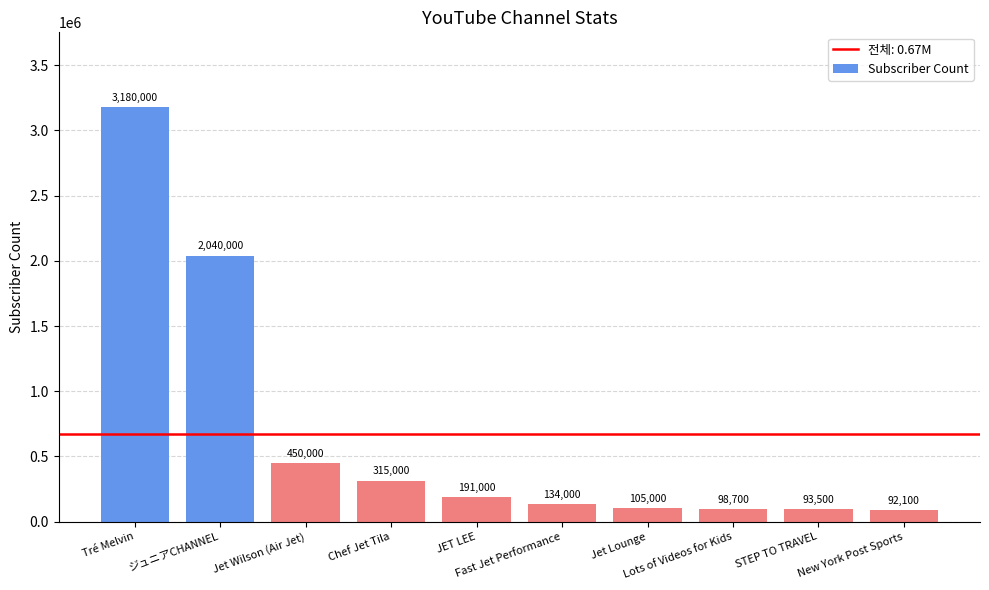

Where is the data nearest to the value 1636050?

ジュニアCHANNEL